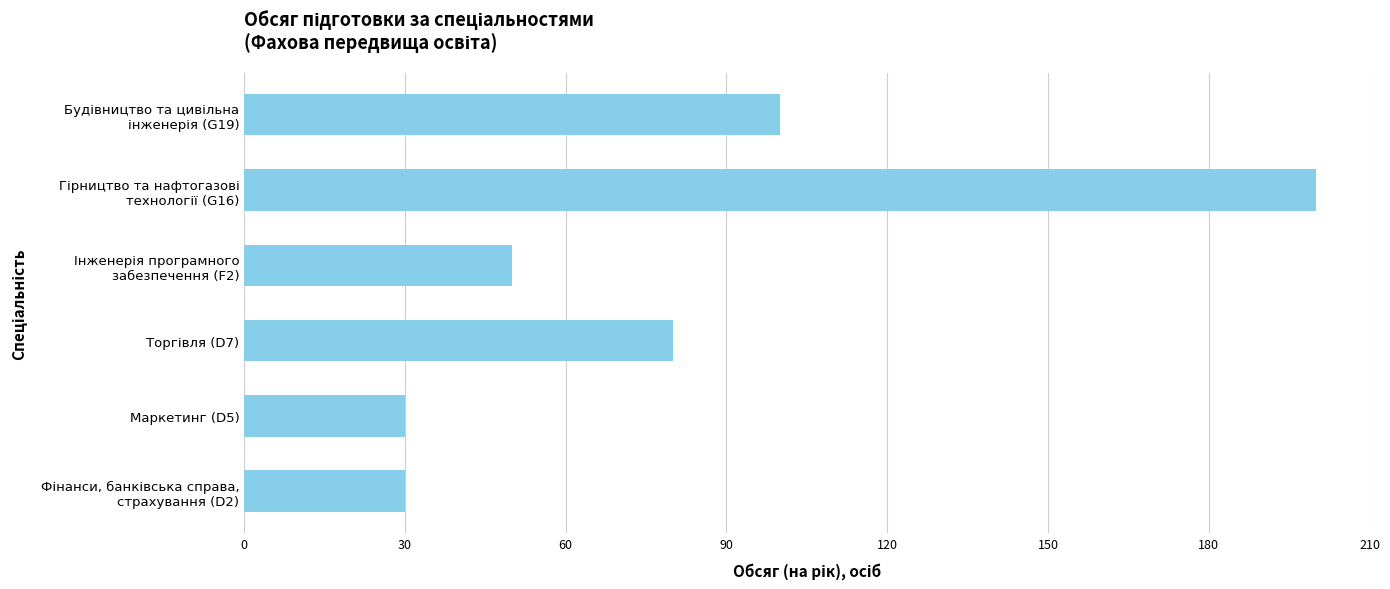

What is the difference between the maximum and minimum values?

170